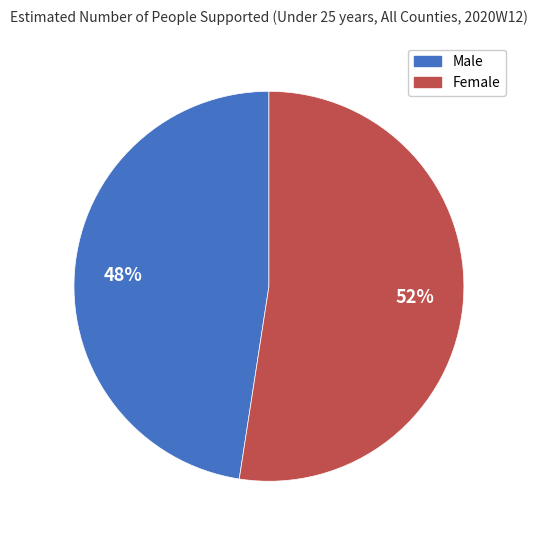

Is there a majority slice in this chart?

Yes